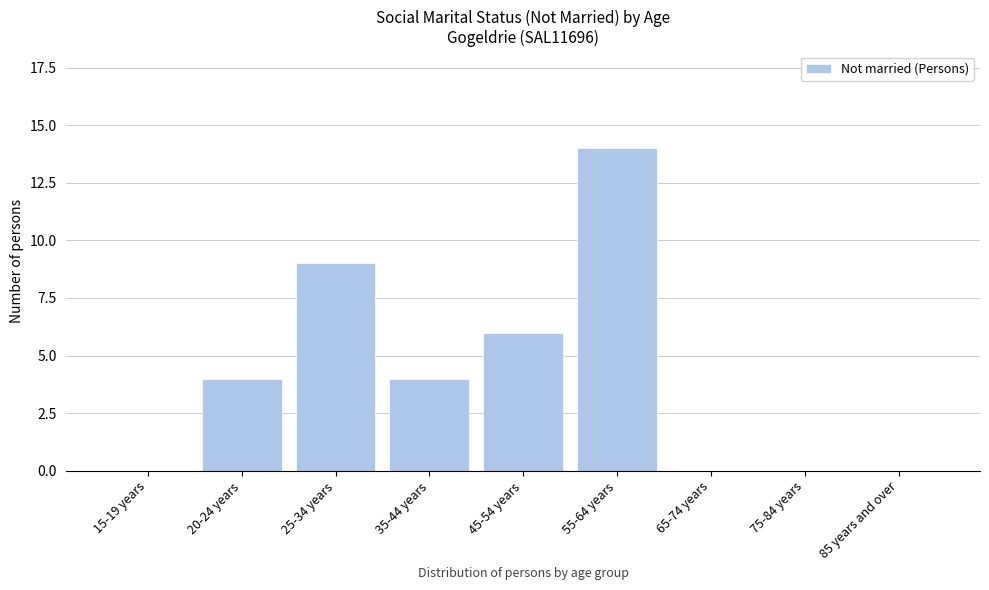

Reading left to right, what are all the values shown in this chart?

15-19 years=0	20-24 years=4	25-34 years=9	35-44 years=4	45-54 years=6	55-64 years=14	65-74 years=0	75-84 years=0	85 years and over=0